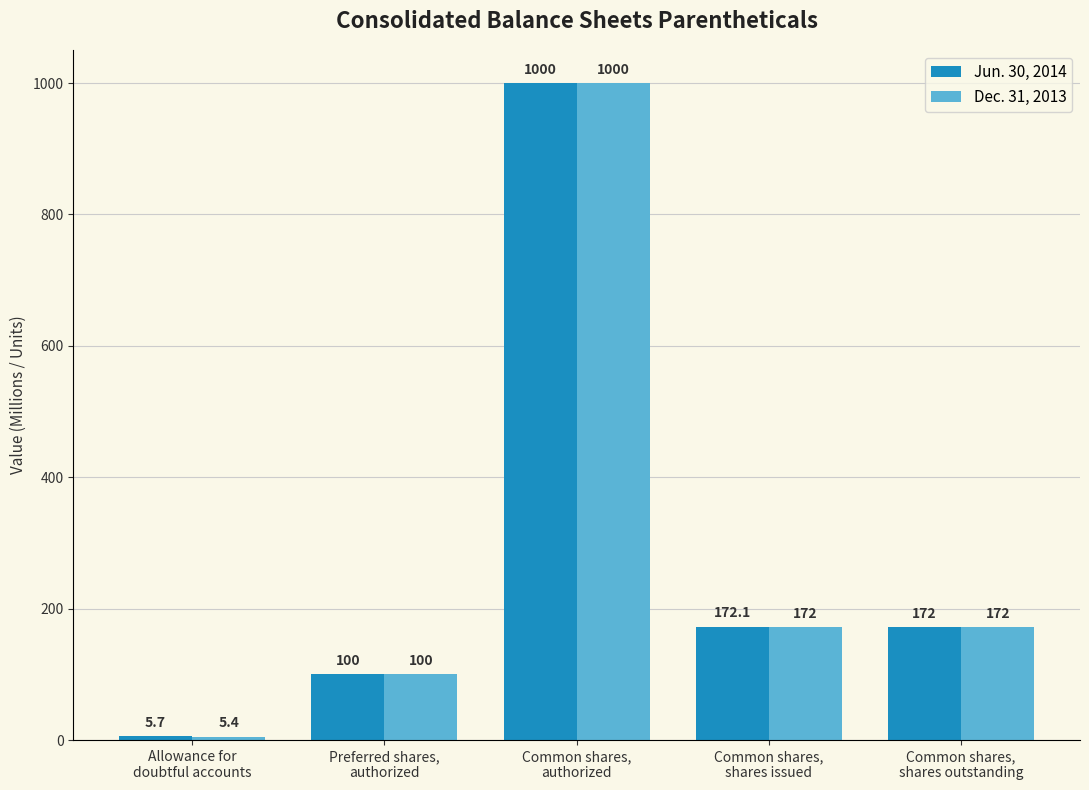

What is the average value of the Jun. 30, 2014 series?

290.0